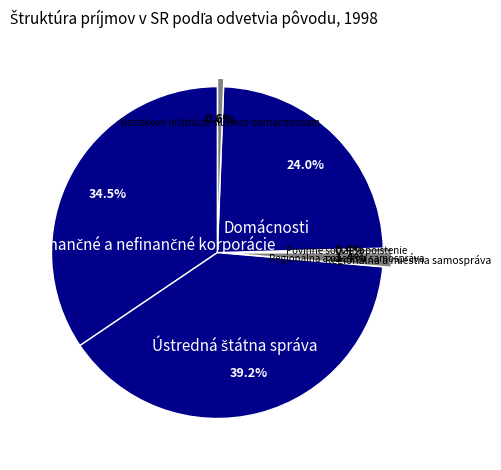

Is there a majority slice in this chart?

No